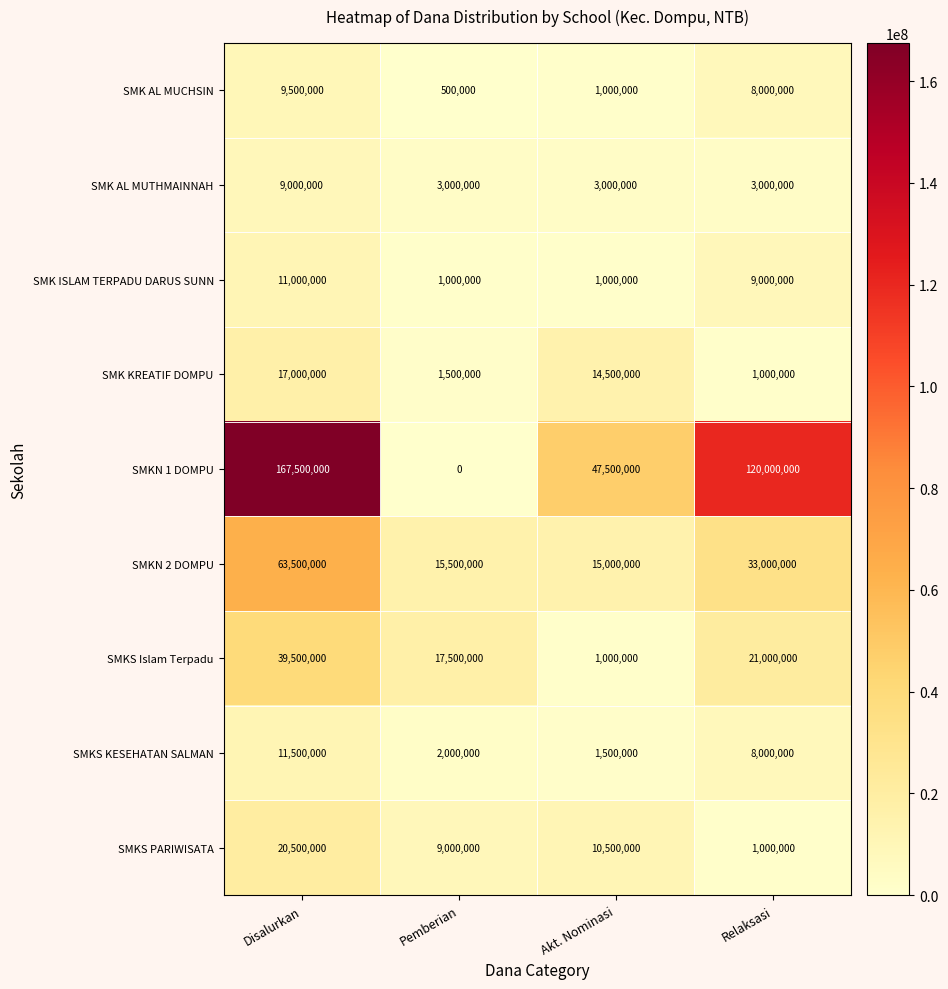

Is it true that SMKN 2 DOMPU equals 15335418 at Disalurkan?

False